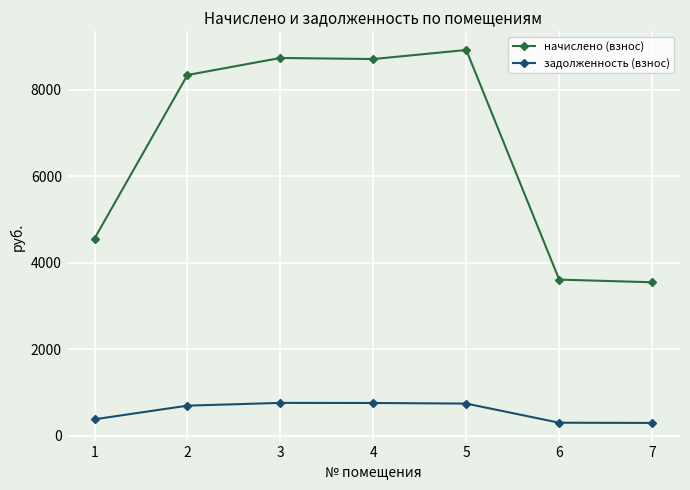

What value does the задолженность (взнос) series have at 1?

379.6